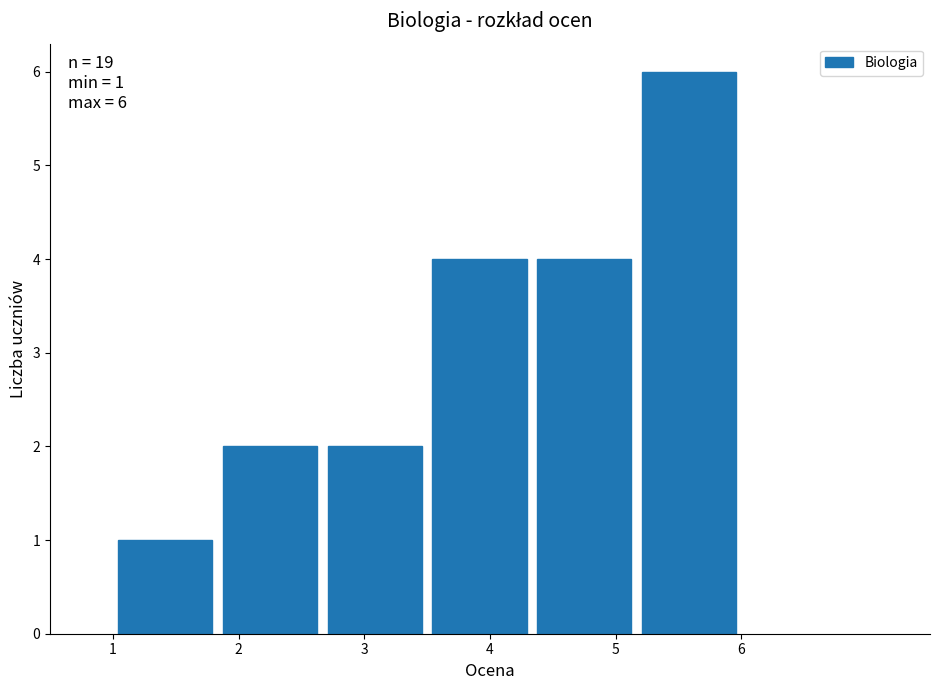

Over which range of the x-axis is the bar tallest?

5.2 to 6.0